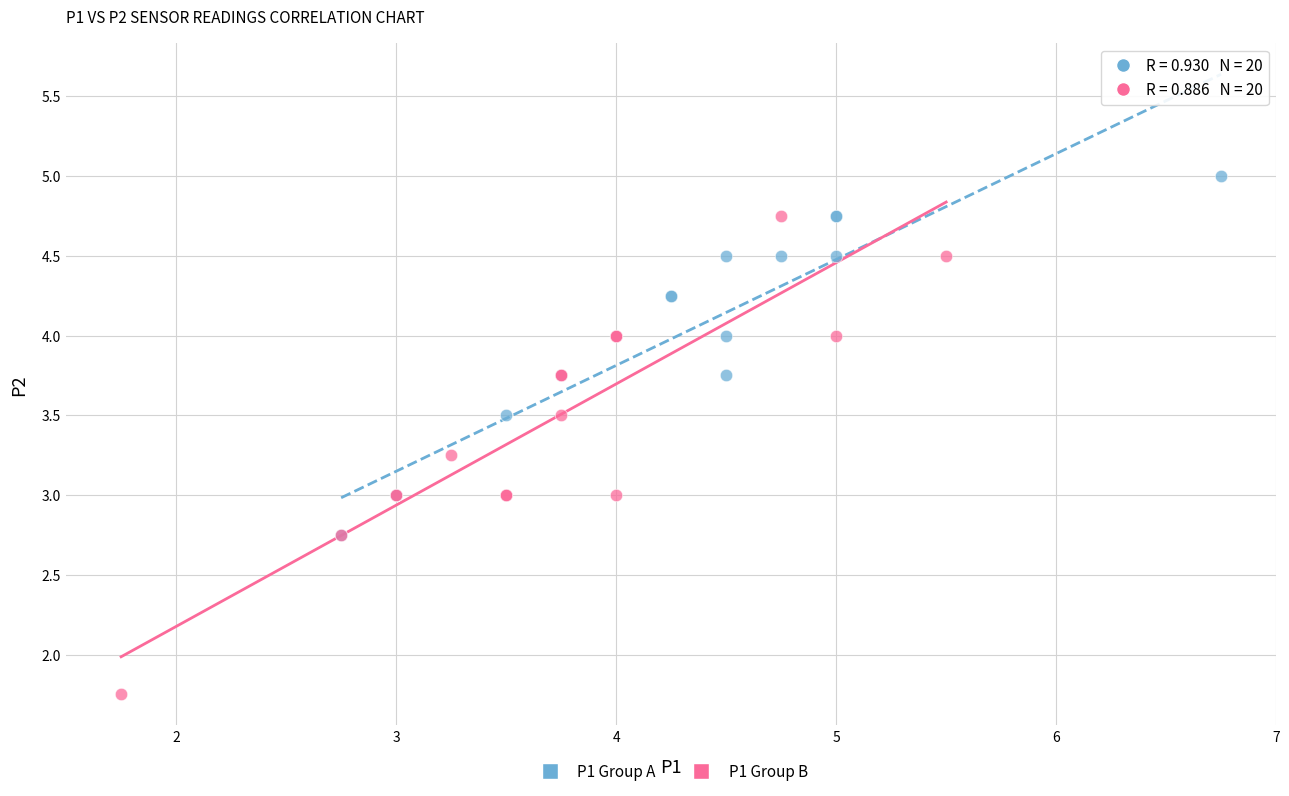

Which series reaches the maximum Y coordinate?

P1 Group A